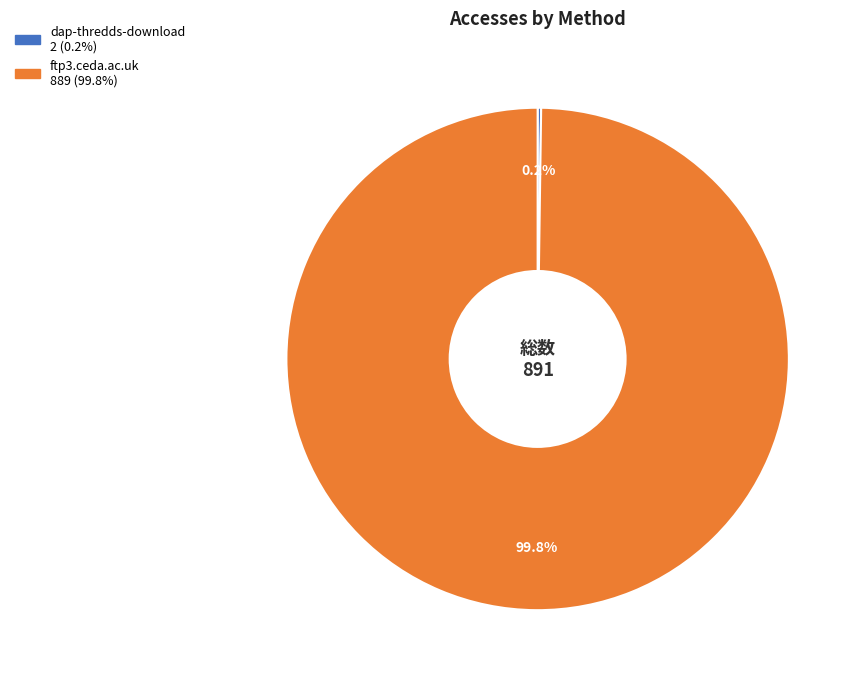

How much of the chart is everything except ftp3.ceda.ac.uk?

0.2%